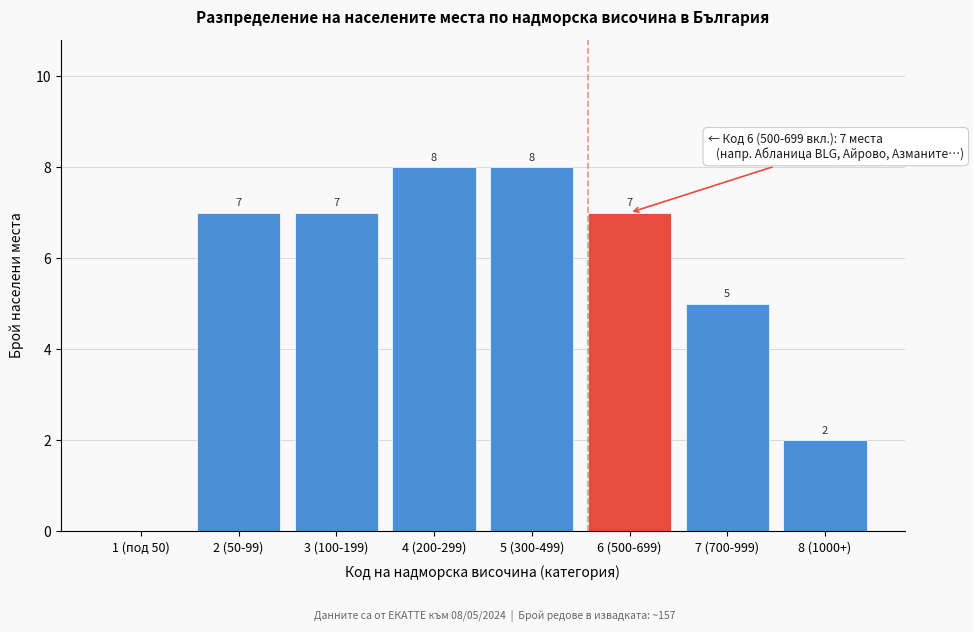

What is the ratio of the value at 8 (1000+) to the value at 7 (700-999)?

0.4